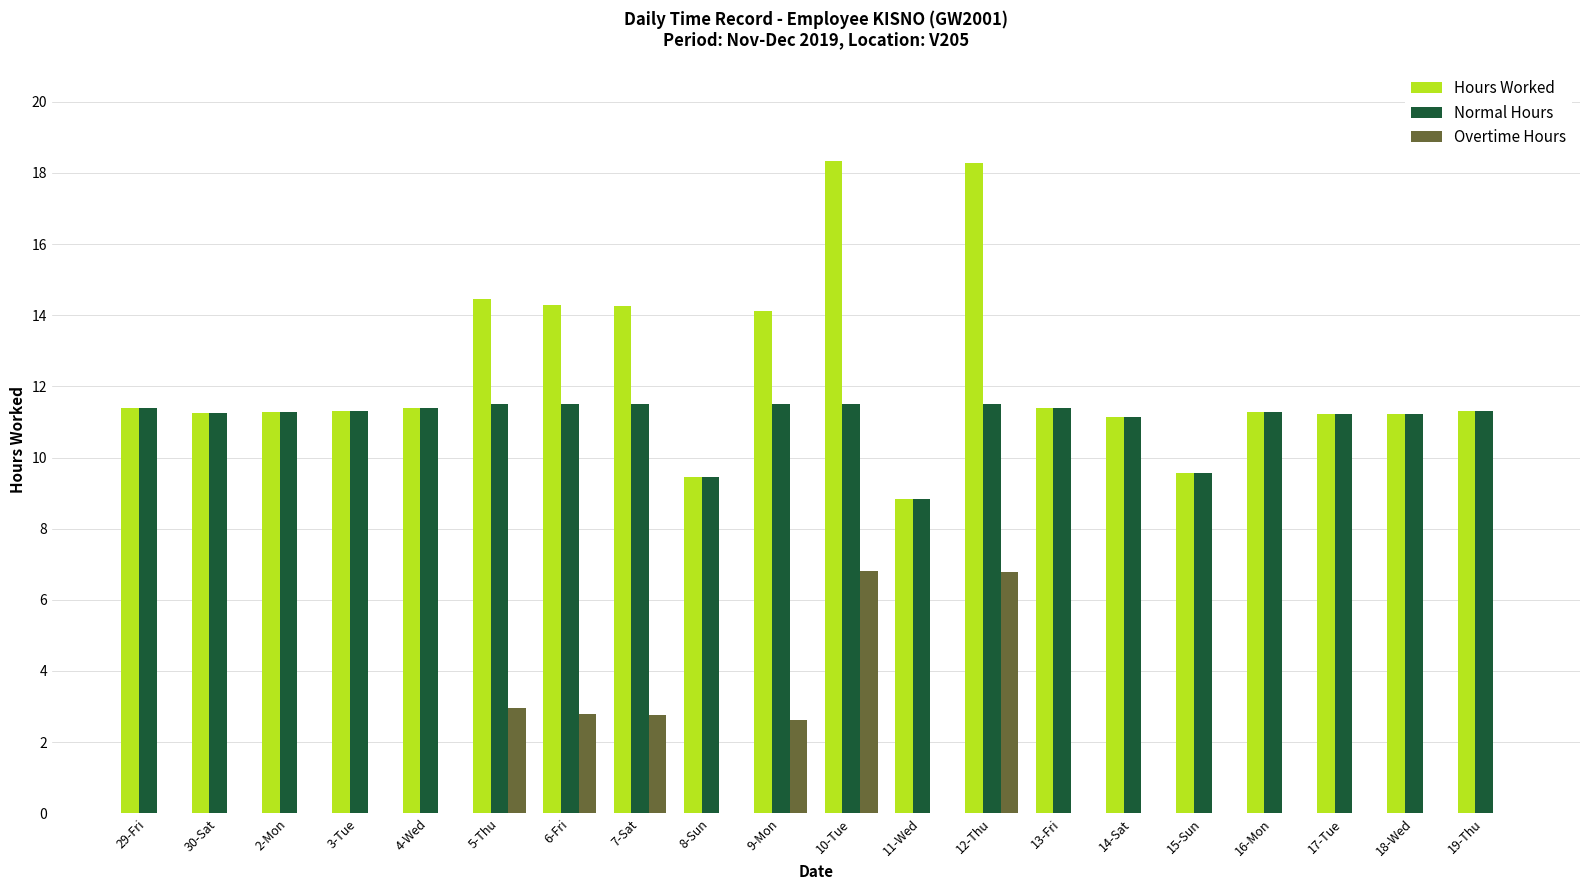

What is the sum of all Overtime Hours values?

24.7